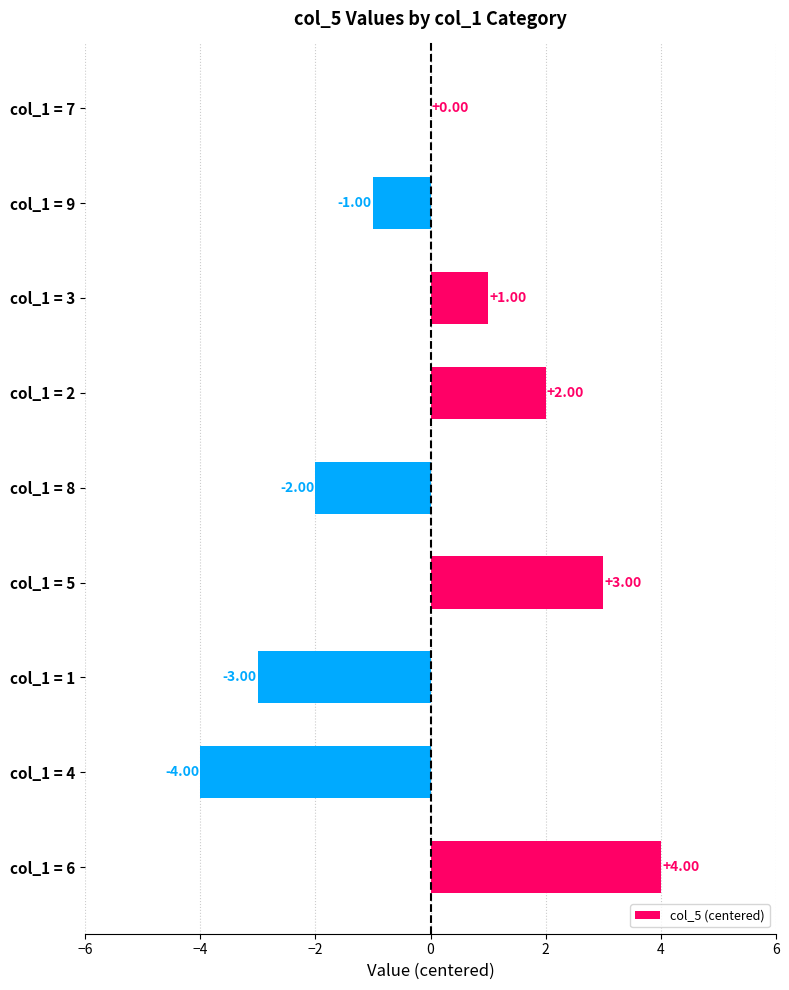

What is the change in value from col_1 = 1 to col_1 = 7?

+3